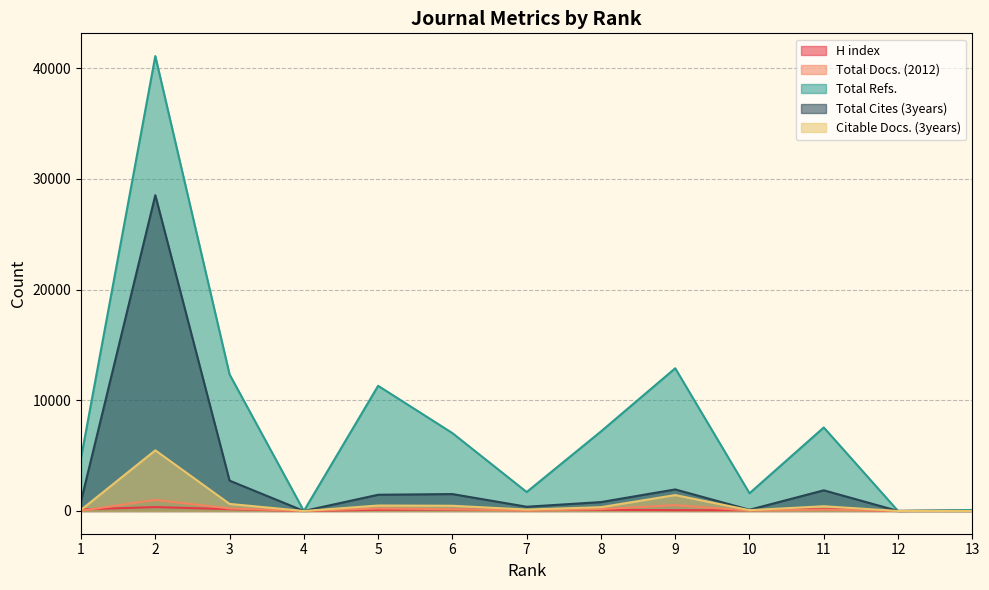

True or false: Citable Docs. (3years) and H index intersect in this chart.

True